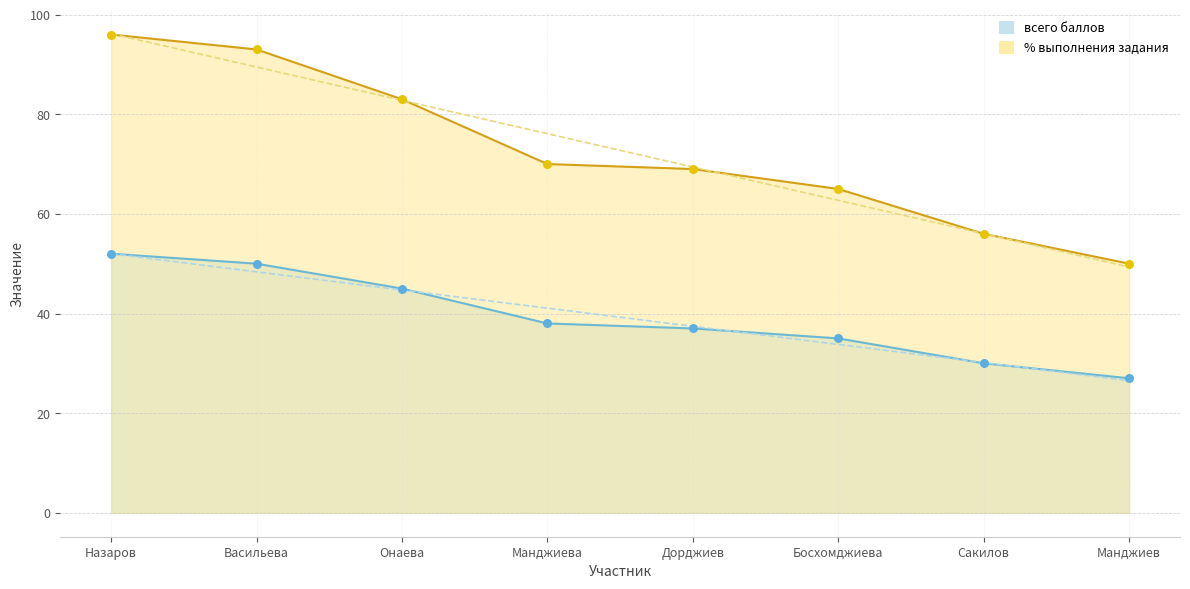

Which series reaches the maximum Y coordinate?

% выполнения задания